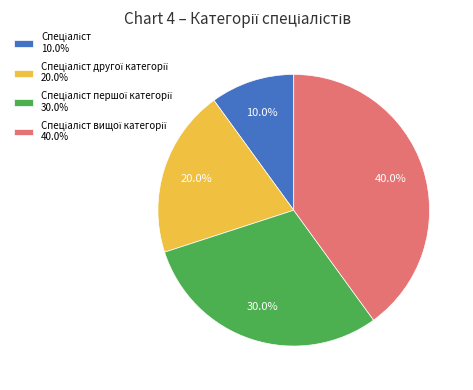

Is there a majority slice in this chart?

No